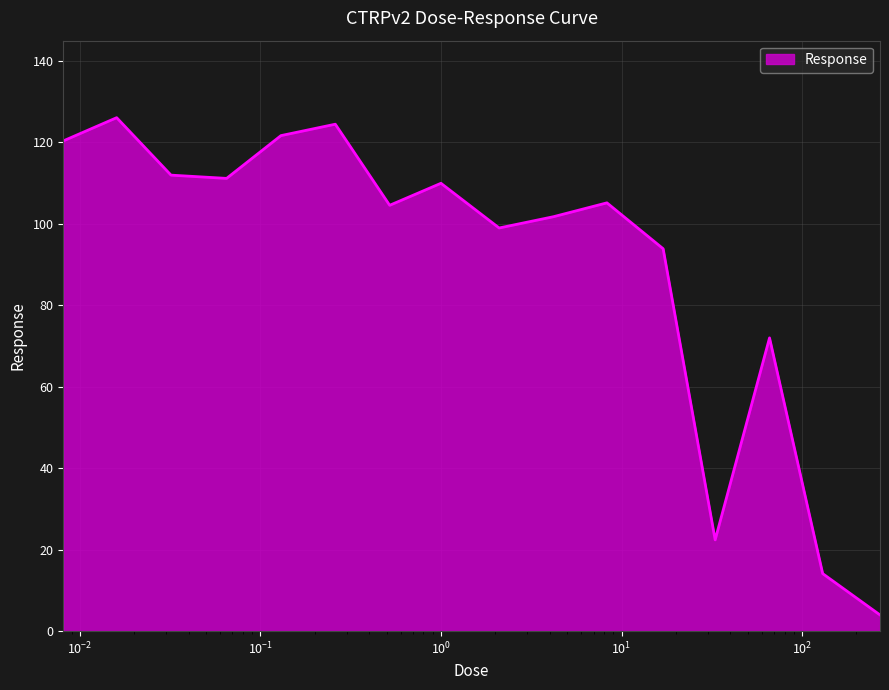

What is the smallest value displayed?

4.0